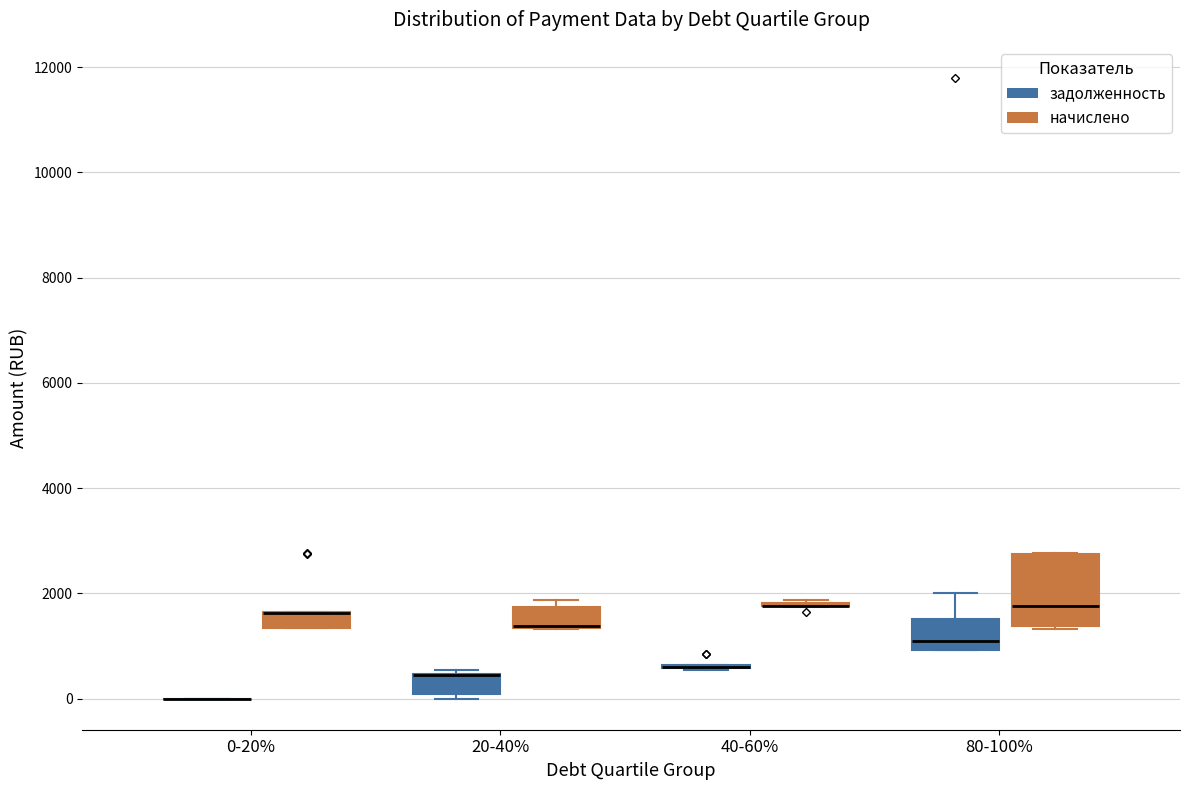

Comparing the boxes themselves (not the whiskers), which one is the tallest?

80-100% (начислено)